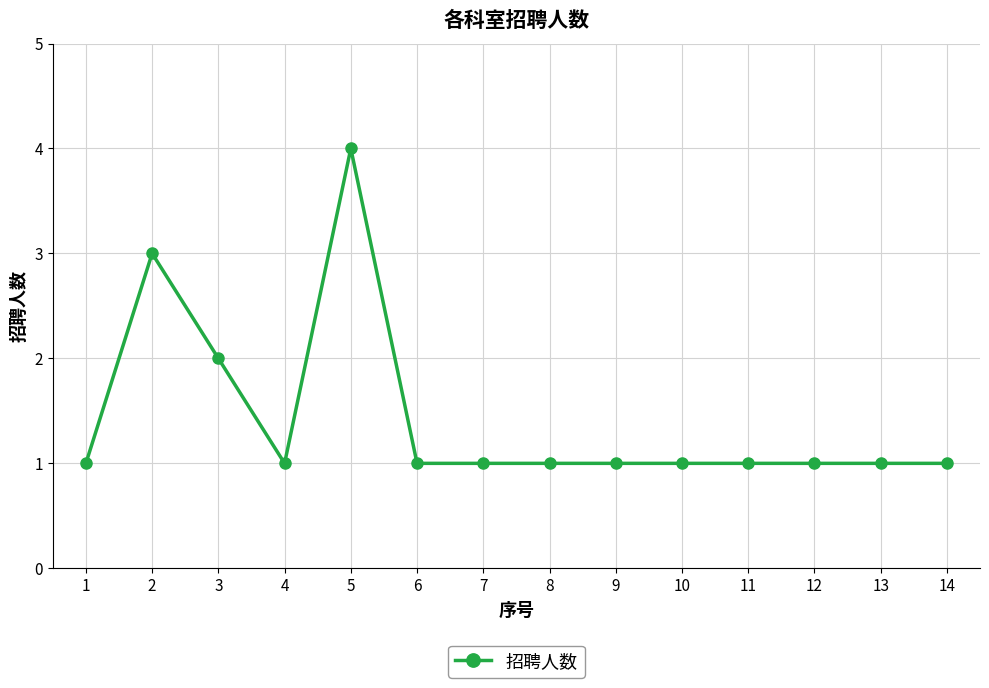

True or false: the data shows 1 at 13.

True